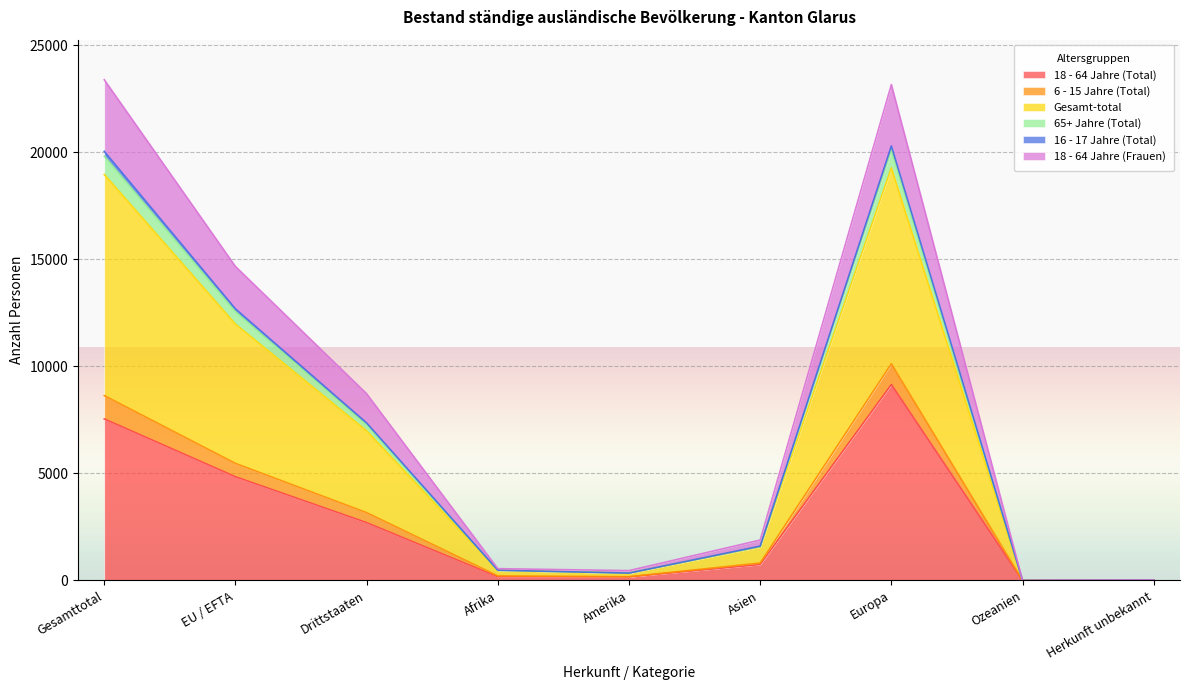

Does the chart display data point markers on the line(s)?

No